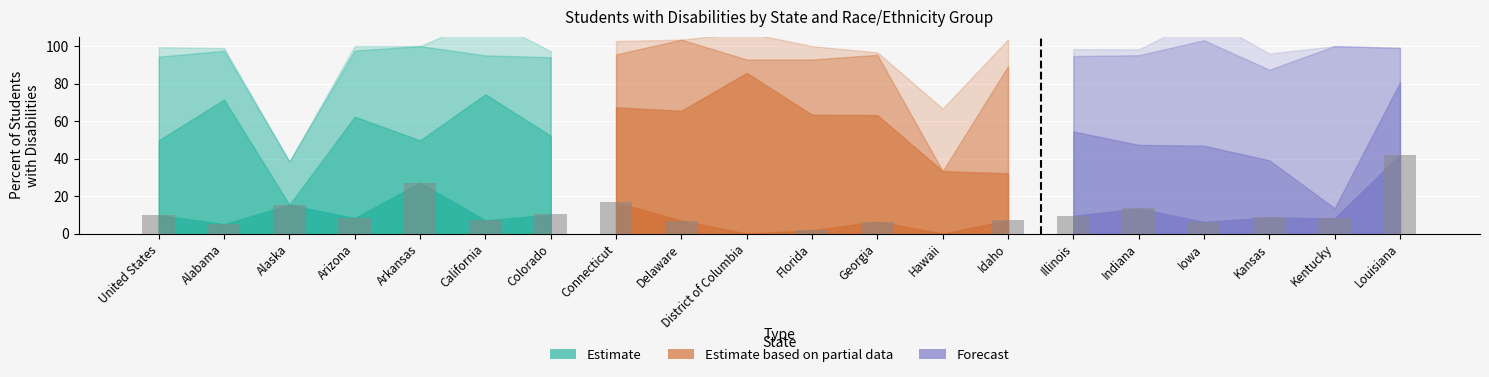

Which label corresponds to the largest value in the chart?

Louisiana